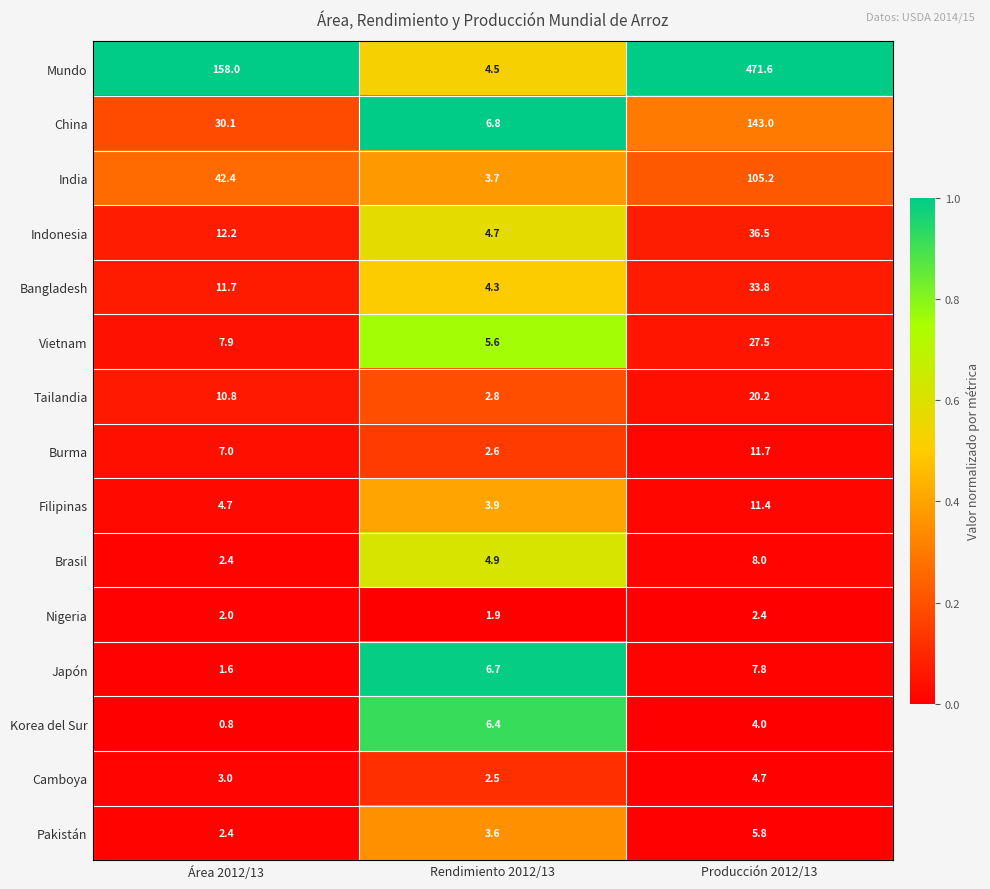

What is the total value across all series at Rendimiento 2012/13?

64.9